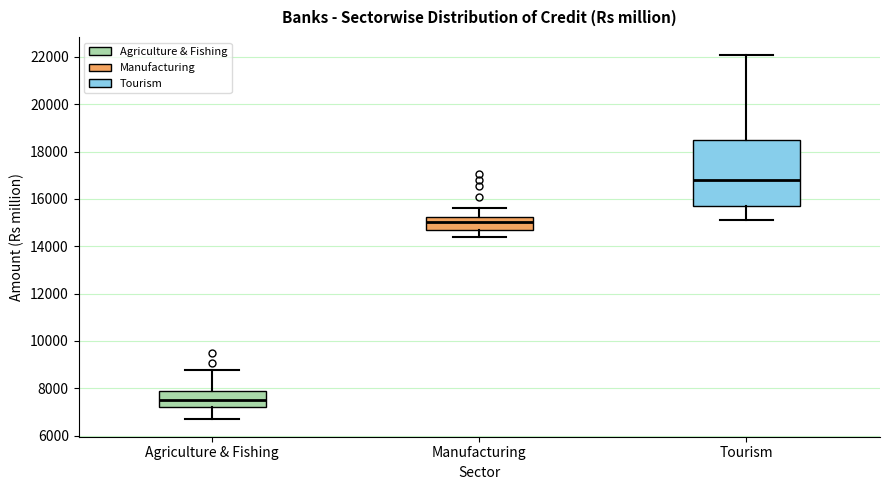

Where is the lower edge of the box for Manufacturing on the y-axis? The values are not printed on the chart, so give them approximately, as read against the axis.

14800